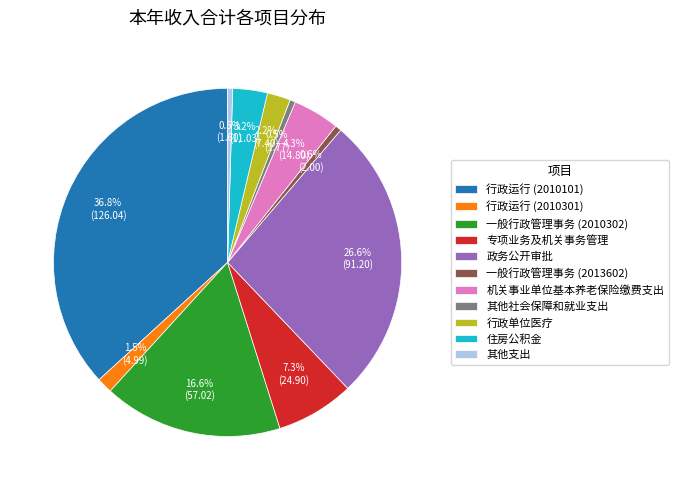

How much of the chart is everything except 专项业务及机关事务管理?

92.7%